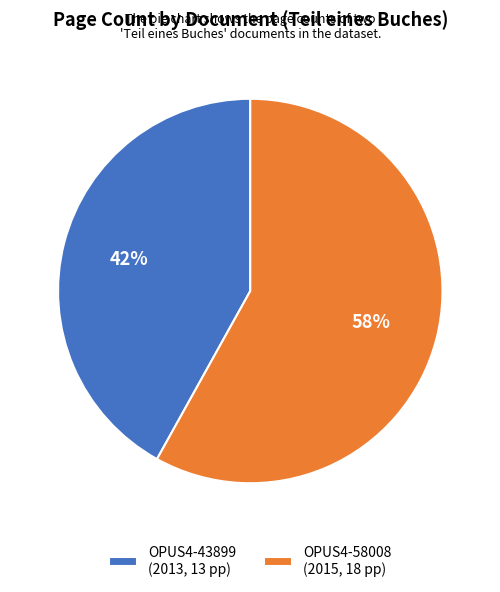

What is the ratio of the value at OPUS4-58008 (2015, 18 pp) to the value at OPUS4-43899 (2013, 13 pp)?

1.4